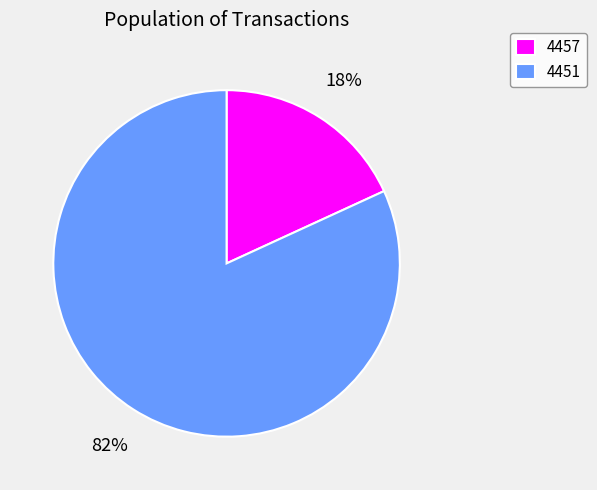

Do 4451 and 4457 together represent more than half of the pie?

Yes